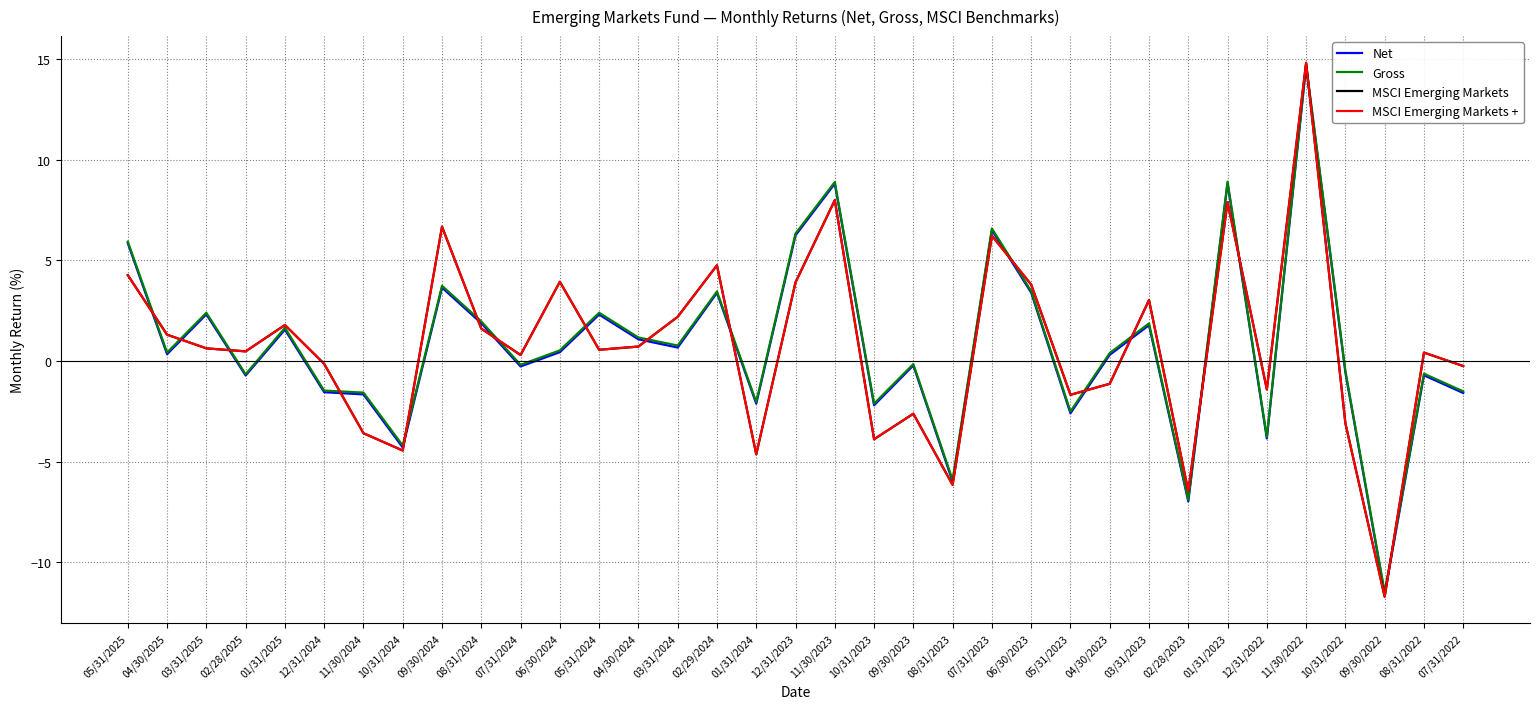

Is this an area chart (filled region under the line)?

No